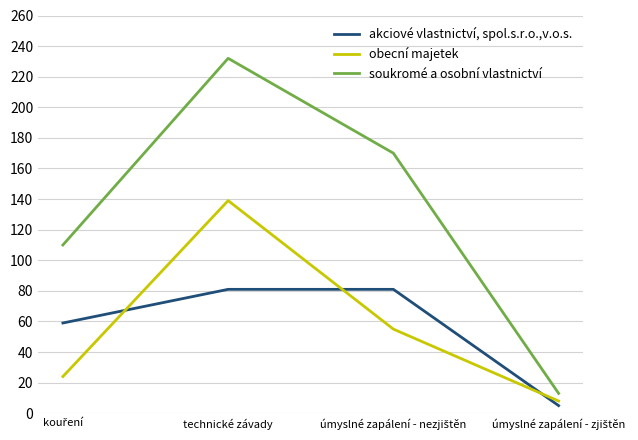

The value of soukromé a osobní vlastnictví at technické závady is 411. True or false?

False